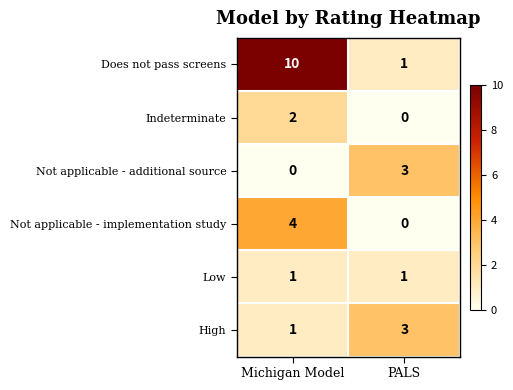

The Not applicable - implementation study series shows 2 at Michigan Model. True or false?

False